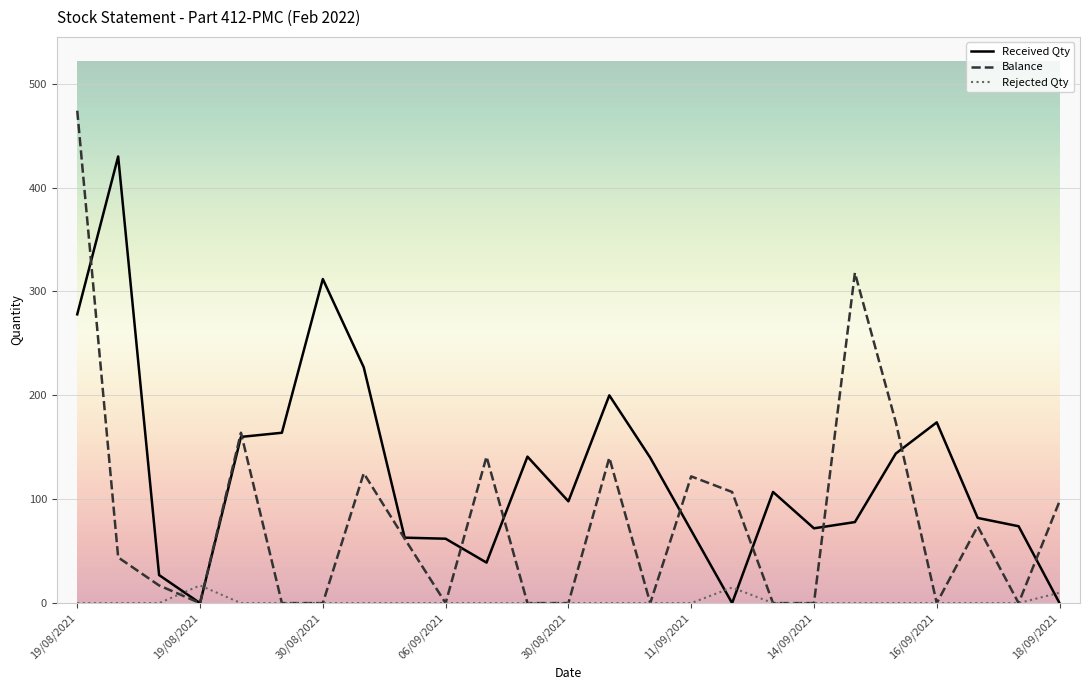

What is the greatest value displayed?

474